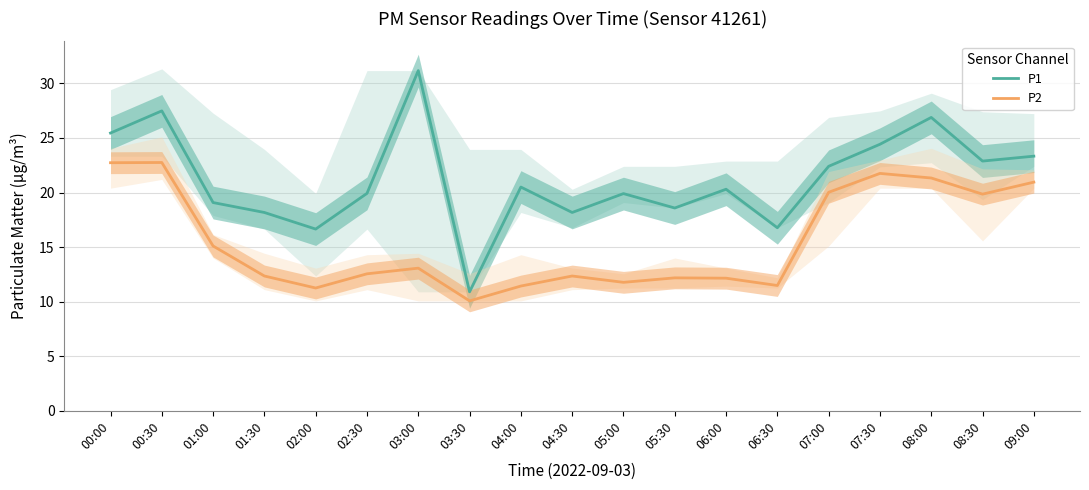

What is the difference between the highest and lowest values at 06:30?

5.3